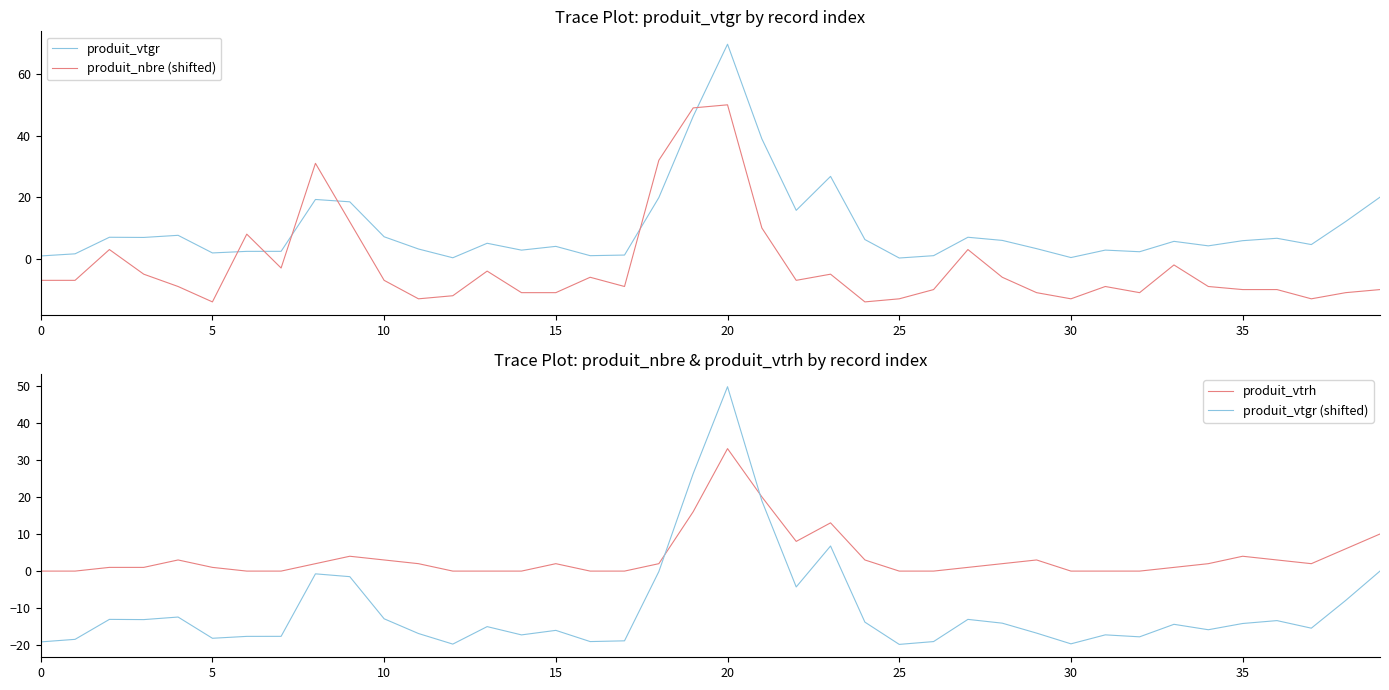

What is the label of the 23rd point from the right?

17